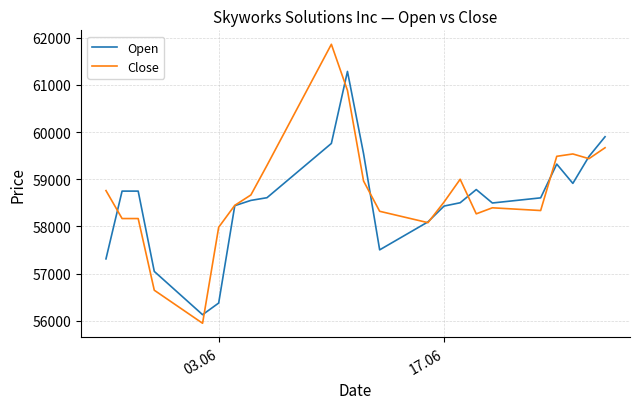

Which series has the largest range (max minus min)?

Close